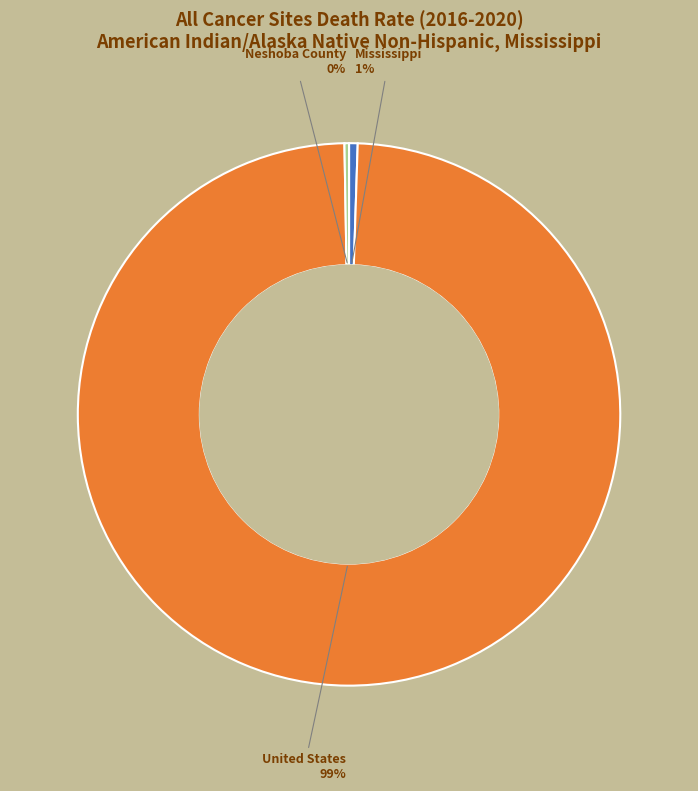

To the nearest percent, what is the average slice percentage?

33%